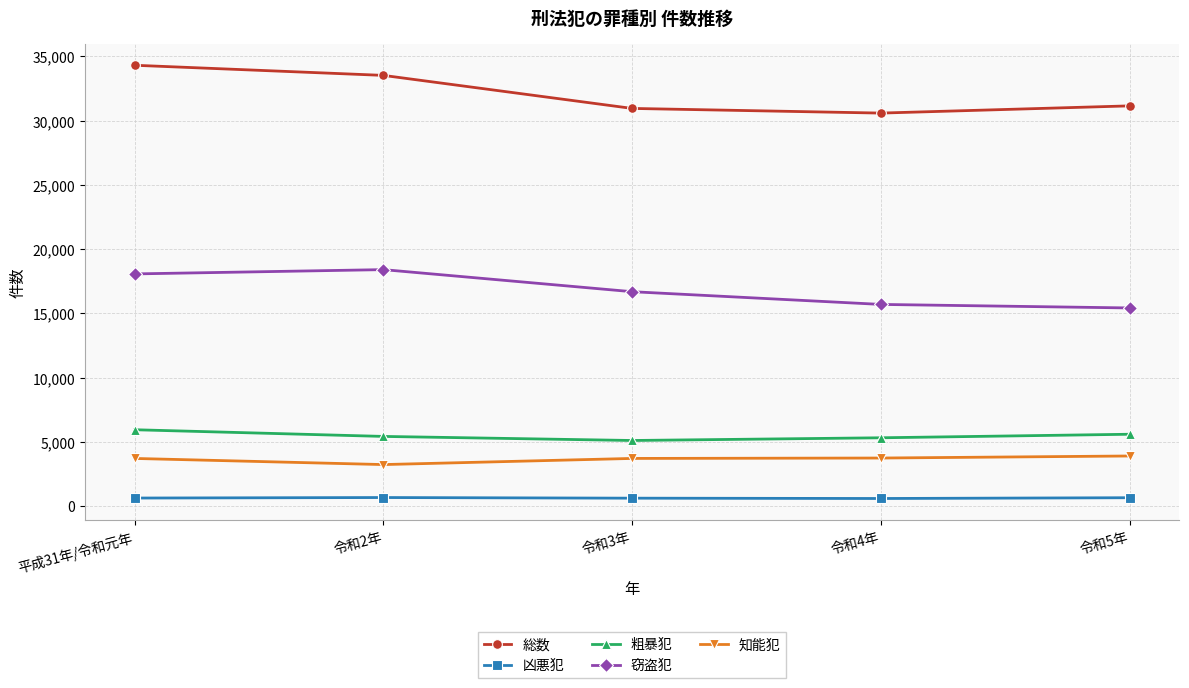

The 窃盗犯 series shows 15697 at 令和4年. True or false?

True